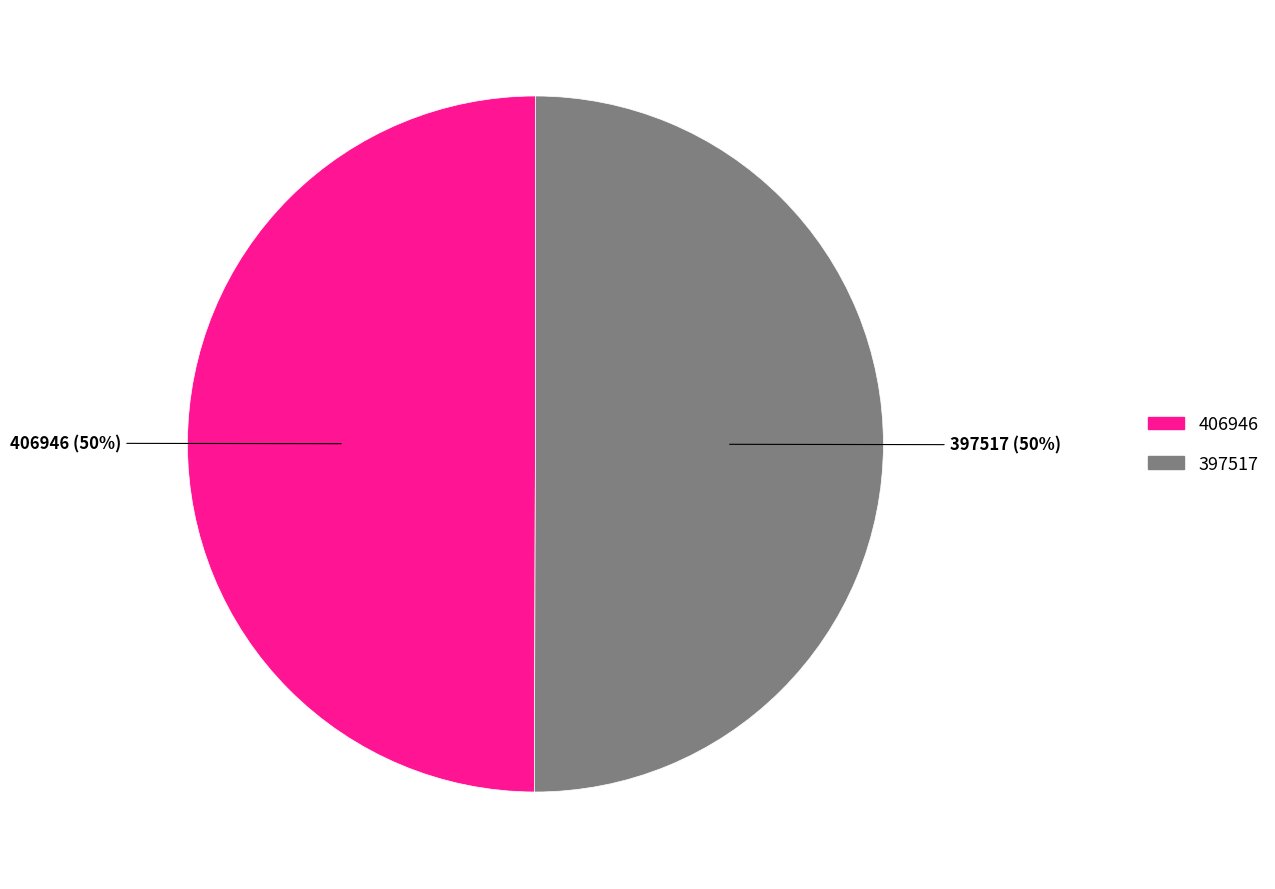

Count the number of slices in the pie.

2